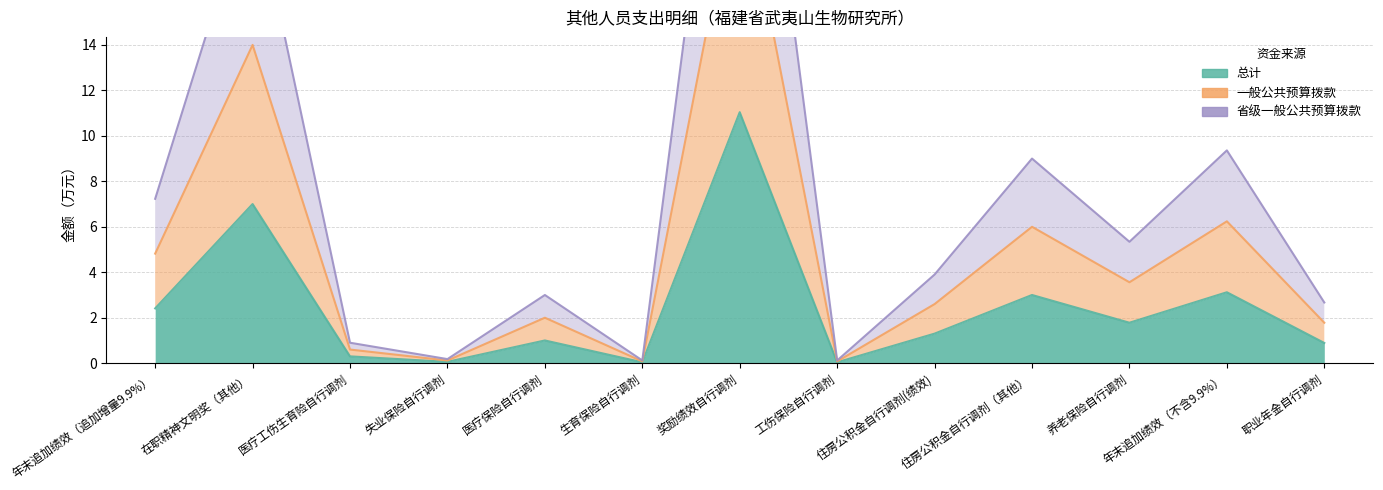

At which label does 总计 first exceed 1?

年末追加绩效（追加增量9.9%）